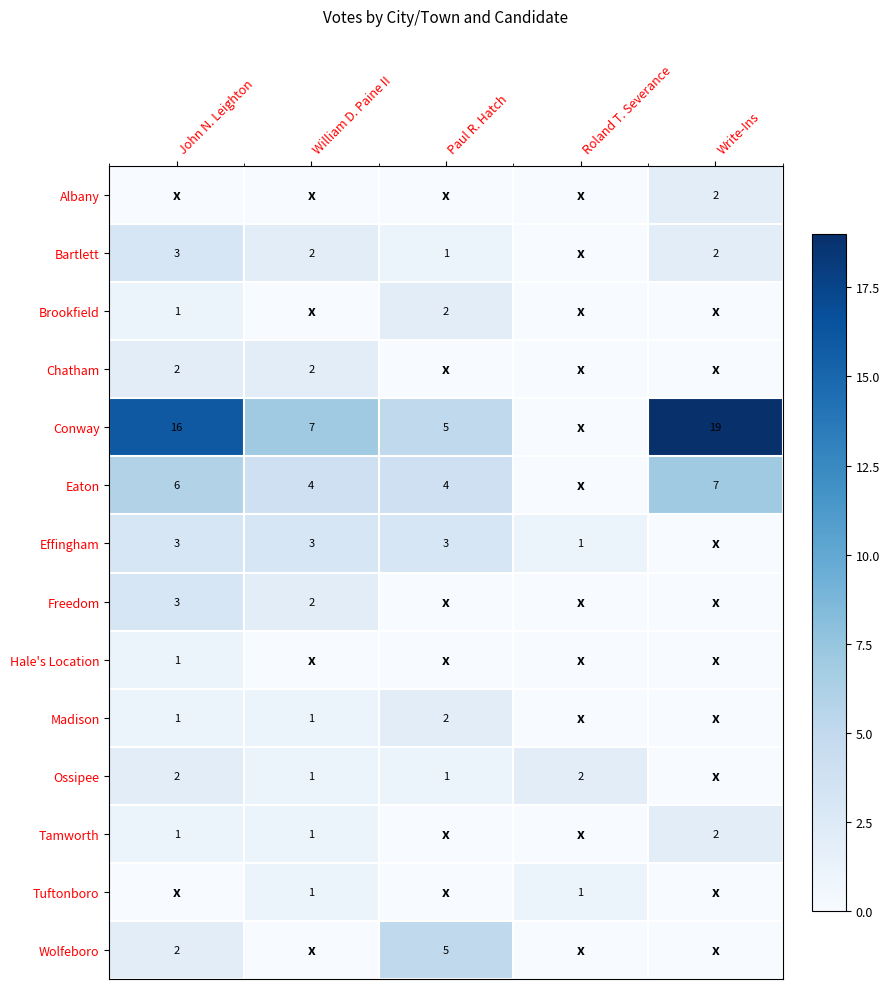

What is the difference between the highest and lowest values at Paul R. Hatch?

5